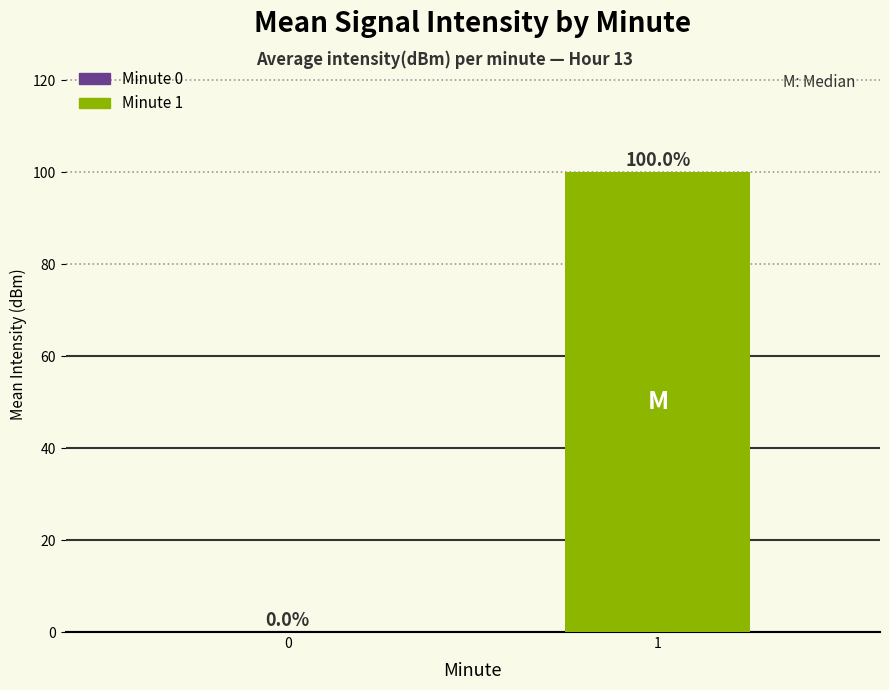

How many categories are shown in the chart?

2